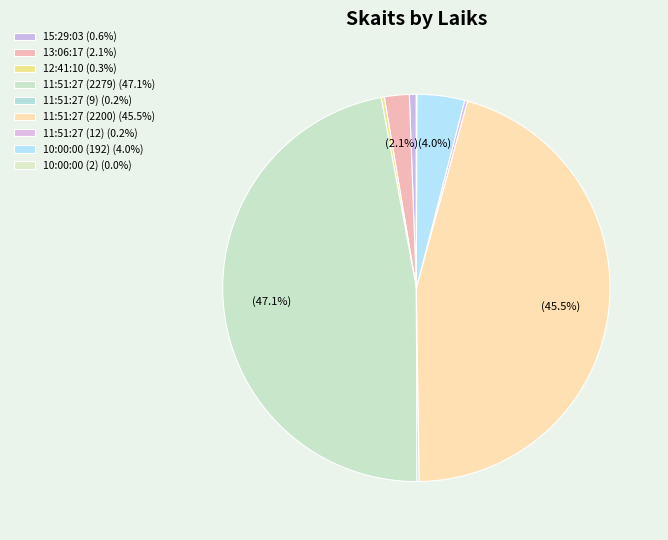

Which category has the smallest portion of the pie?

10:00:00 (2)